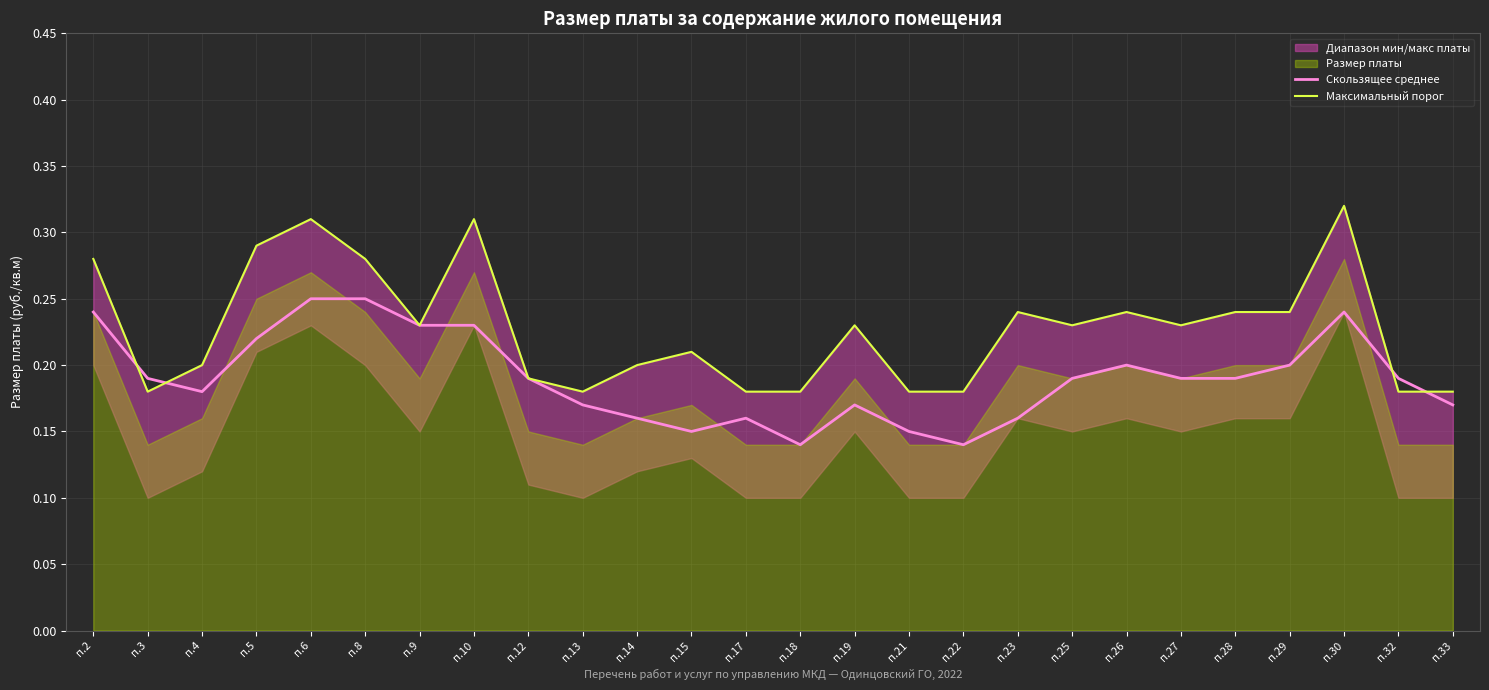

Between which two adjacent categories do Скользящее среднее and Максимальный порог first intersect?

п.2 and п.3